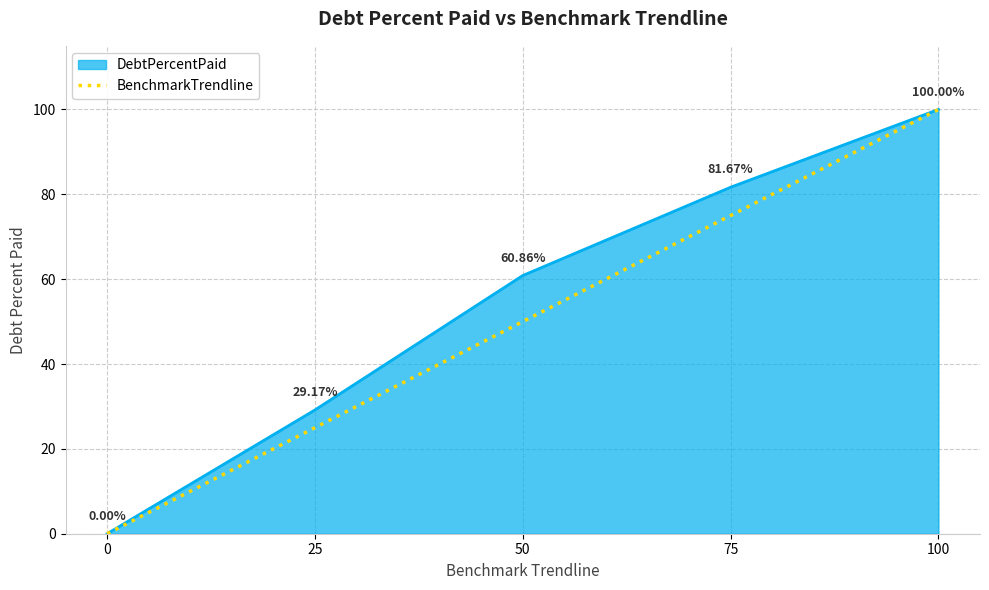

Count the number of data series in this chart.

2